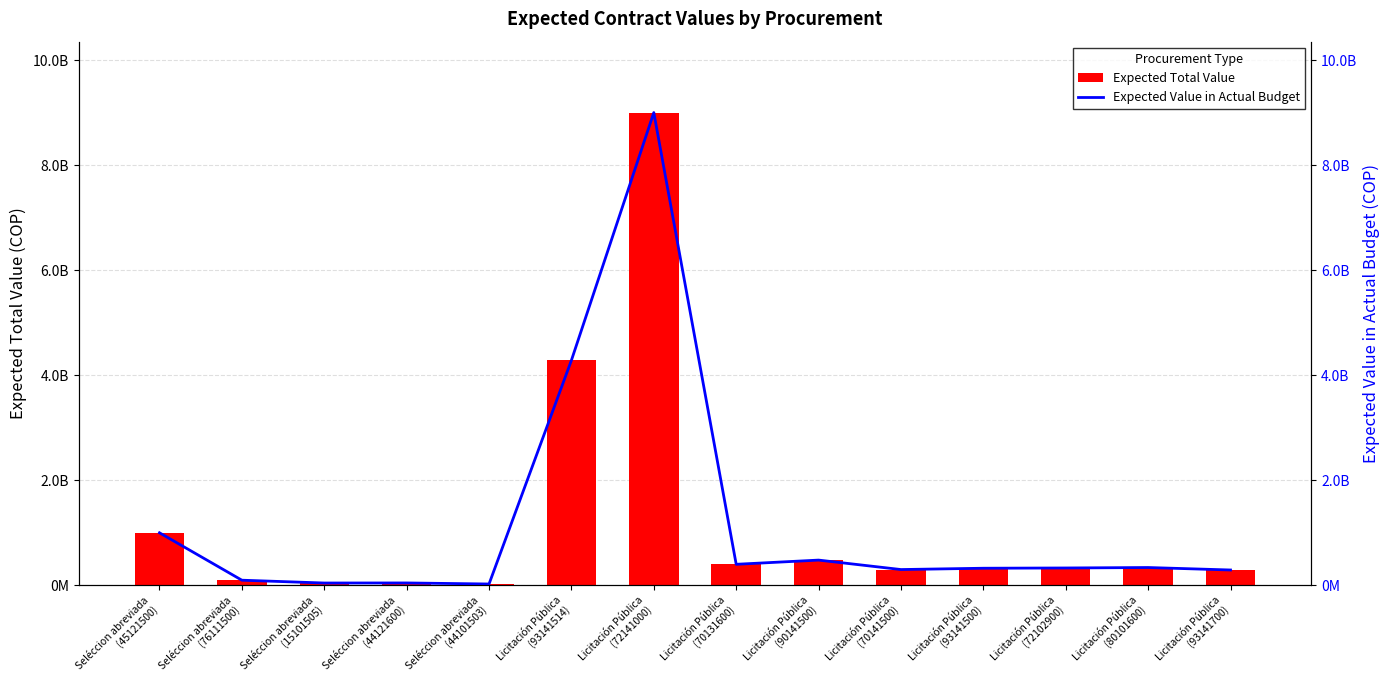

What is the approximate value of Expected Value in Actual Budget at Seléccion abreviada
(44101503), to the nearest 50?

24846000